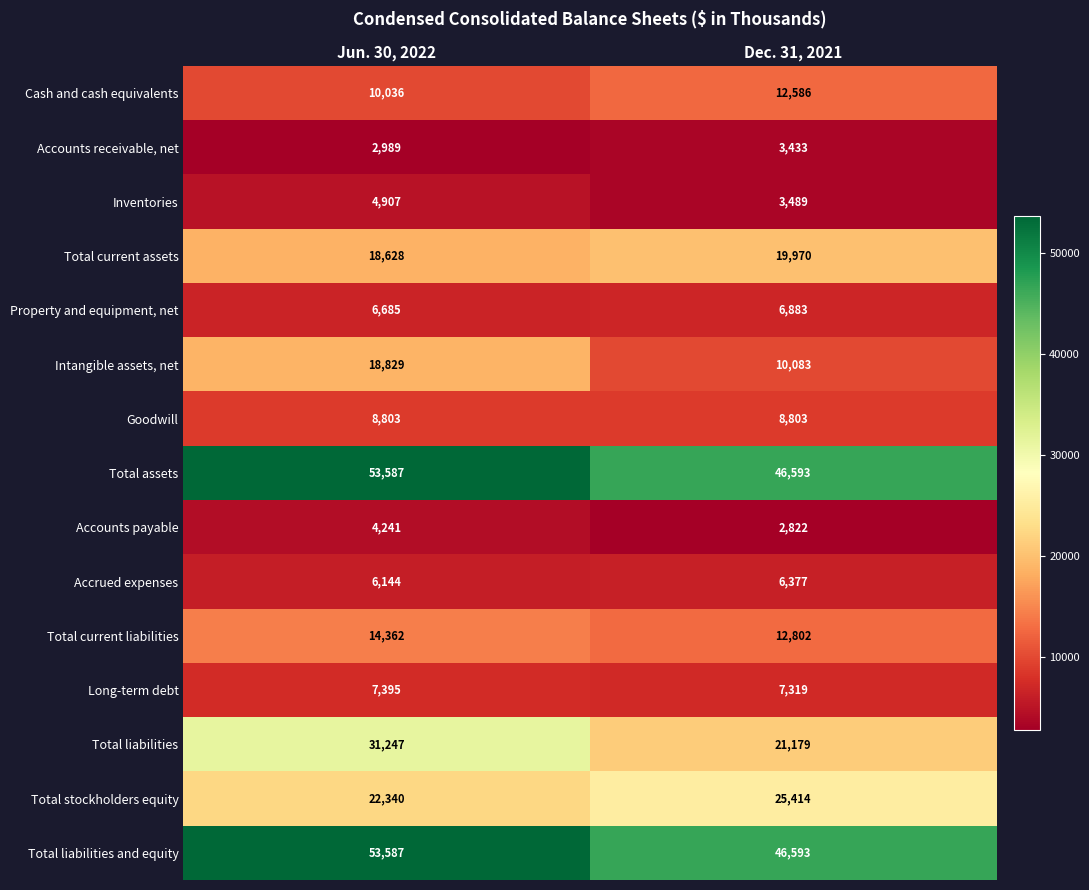

Reading left to right, what are all the values shown in this chart?

Cash and cash equivalents: Jun. 30, 2022=10036	Dec. 31, 2021=12586
Accounts receivable, net: Jun. 30, 2022=2989	Dec. 31, 2021=3433
Inventories: Jun. 30, 2022=4907	Dec. 31, 2021=3489
Total current assets: Jun. 30, 2022=18628	Dec. 31, 2021=19970
Property and equipment, net: Jun. 30, 2022=6685	Dec. 31, 2021=6883
Intangible assets, net: Jun. 30, 2022=18829	Dec. 31, 2021=10083
Goodwill: Jun. 30, 2022=8803	Dec. 31, 2021=8803
Total assets: Jun. 30, 2022=53587	Dec. 31, 2021=46593
Accounts payable: Jun. 30, 2022=4241	Dec. 31, 2021=2822
Accrued expenses: Jun. 30, 2022=6144	Dec. 31, 2021=6377
Total current liabilities: Jun. 30, 2022=14362	Dec. 31, 2021=12802
Long-term debt: Jun. 30, 2022=7395	Dec. 31, 2021=7319
Total liabilities: Jun. 30, 2022=31247	Dec. 31, 2021=21179
Total stockholders equity: Jun. 30, 2022=22340	Dec. 31, 2021=25414
Total liabilities and equity: Jun. 30, 2022=53587	Dec. 31, 2021=46593